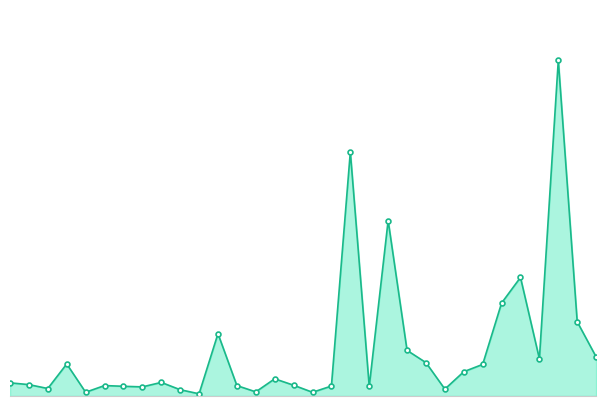

Does the chart display data point markers on the line(s)?

Yes